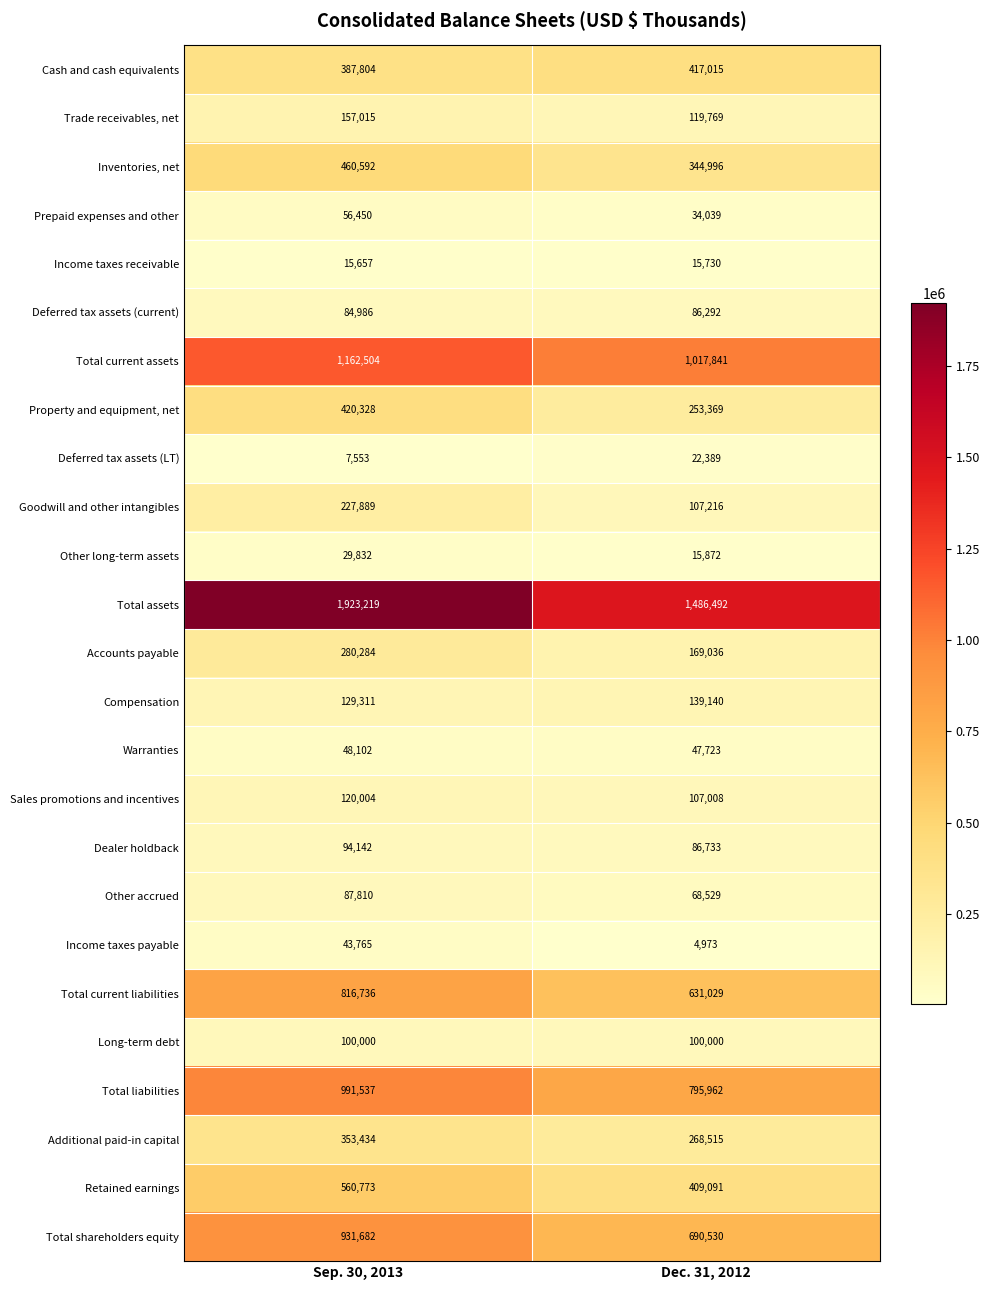

What is the approximate value of Retained earnings at Sep. 30, 2013?

560773